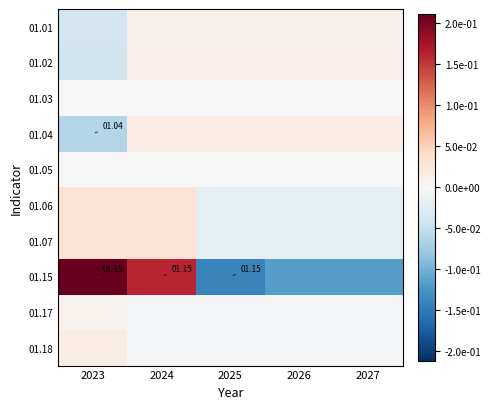

Which category has the highest value across all series?

2023